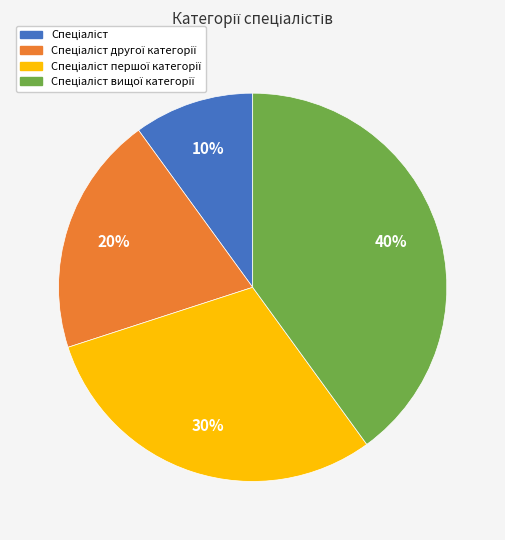

To the nearest percent, what is the average slice percentage?

25%